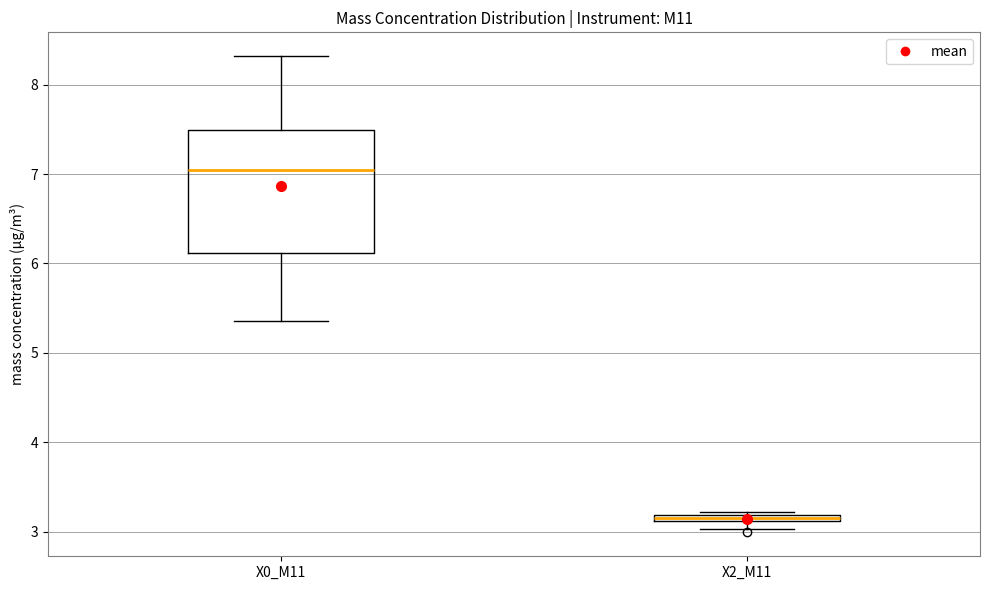

Which box's median line is the highest?

X0_M11